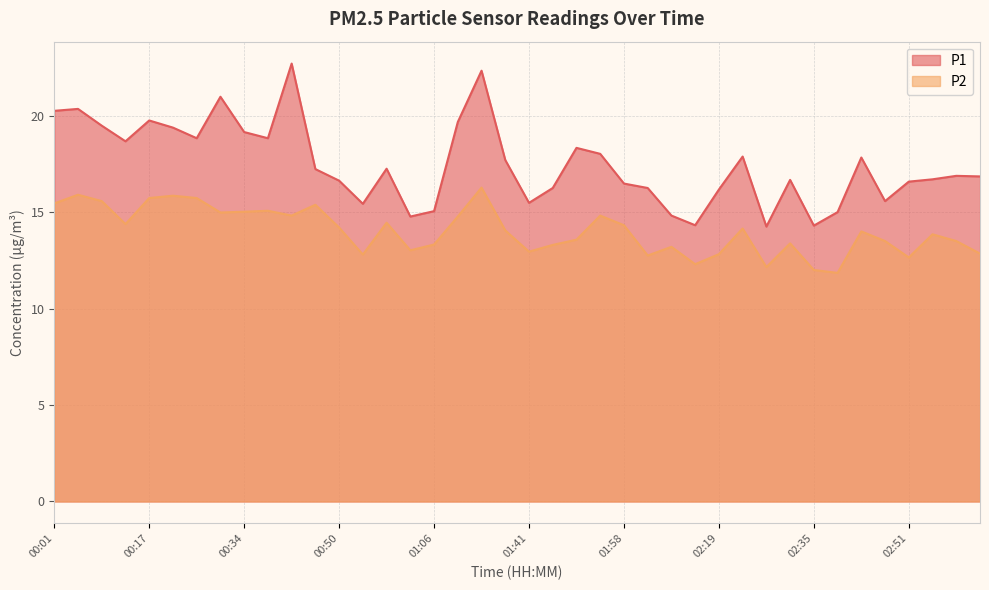

What is the difference between the second highest and second lowest values in the P2 series?

3.9